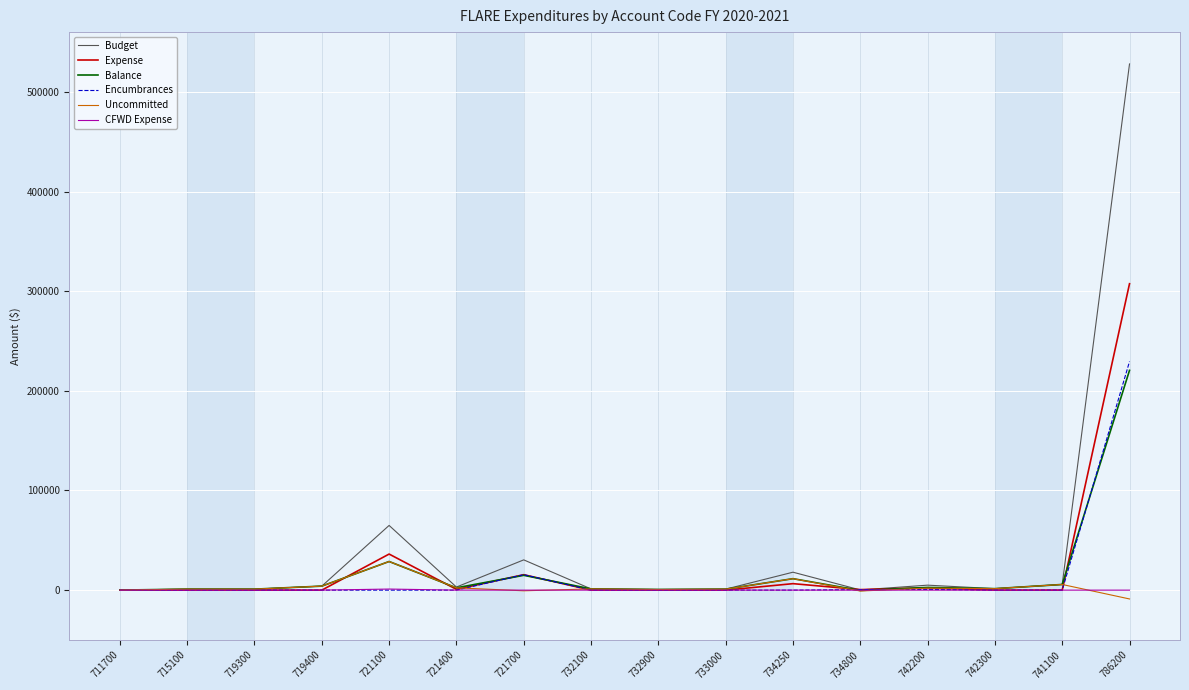

Is it true that Balance equals 1236 at 732100?

True